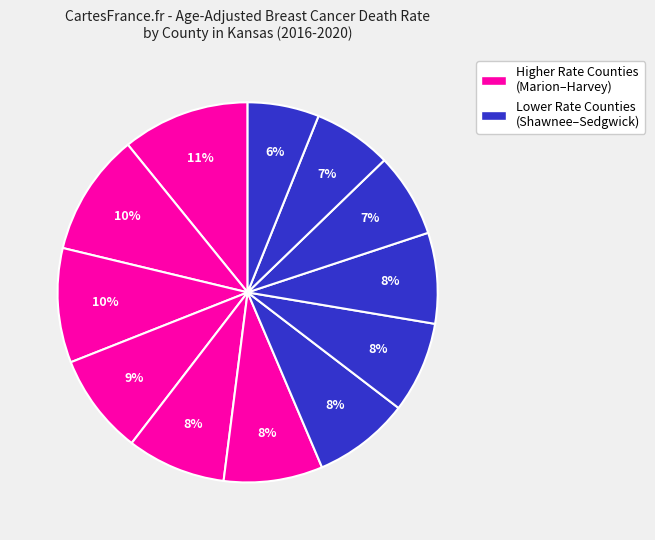

Which slice is the smallest?

Sedgwick County